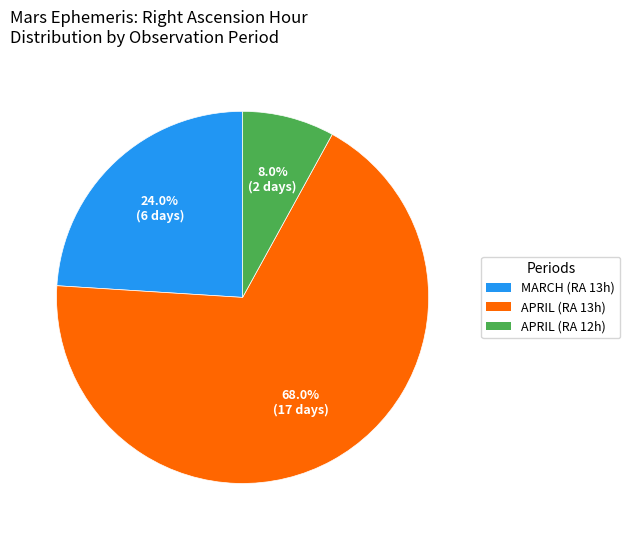

Count the number of slices in the pie.

3